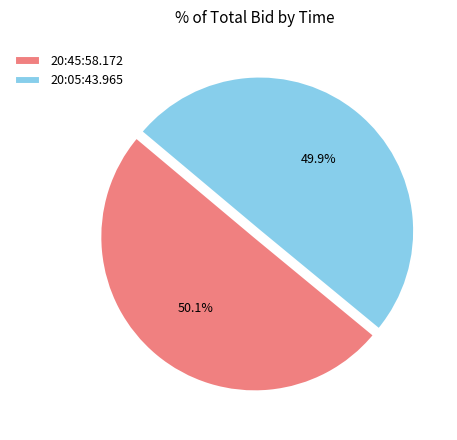

Is there a majority slice in this chart?

Yes